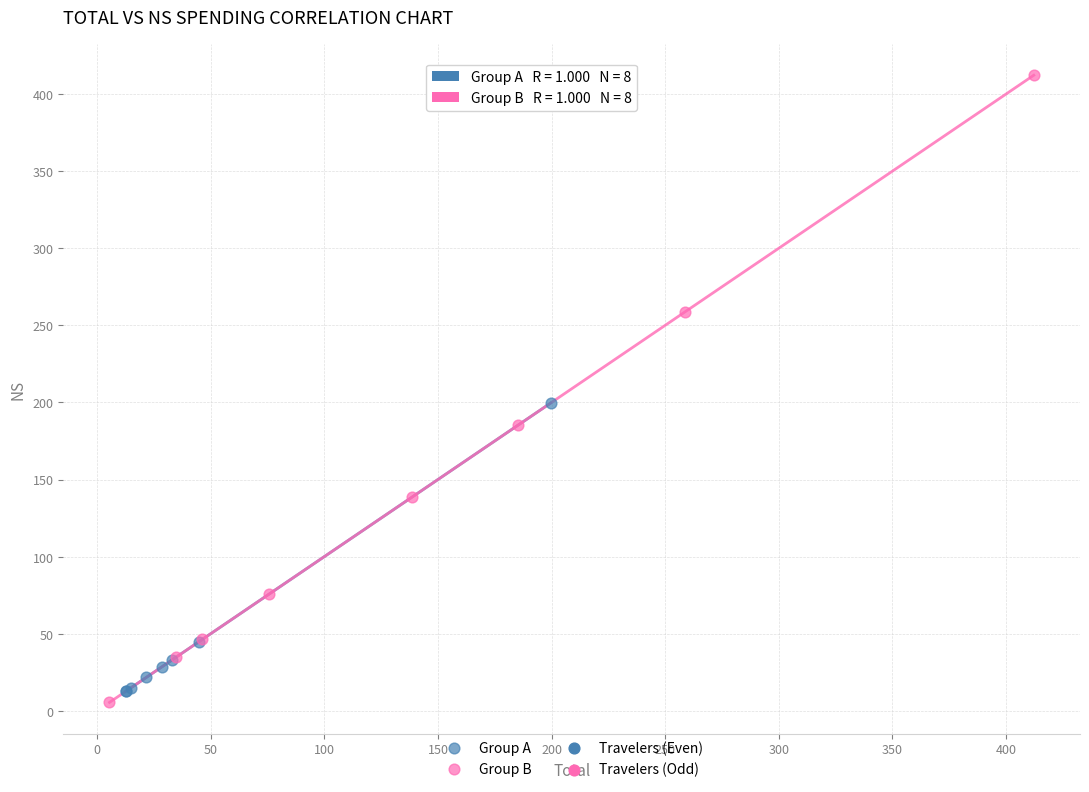

Which series reaches the maximum Y coordinate?

Group B